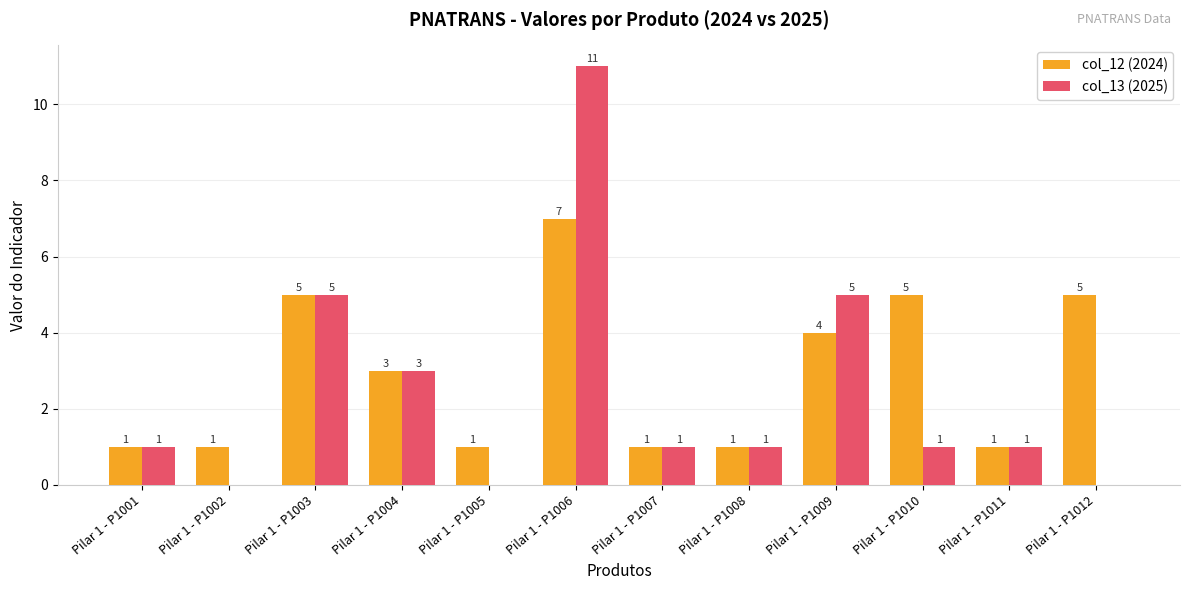

Which category has the highest value in the col_13 (2025) series?

Pilar 1 - P1006